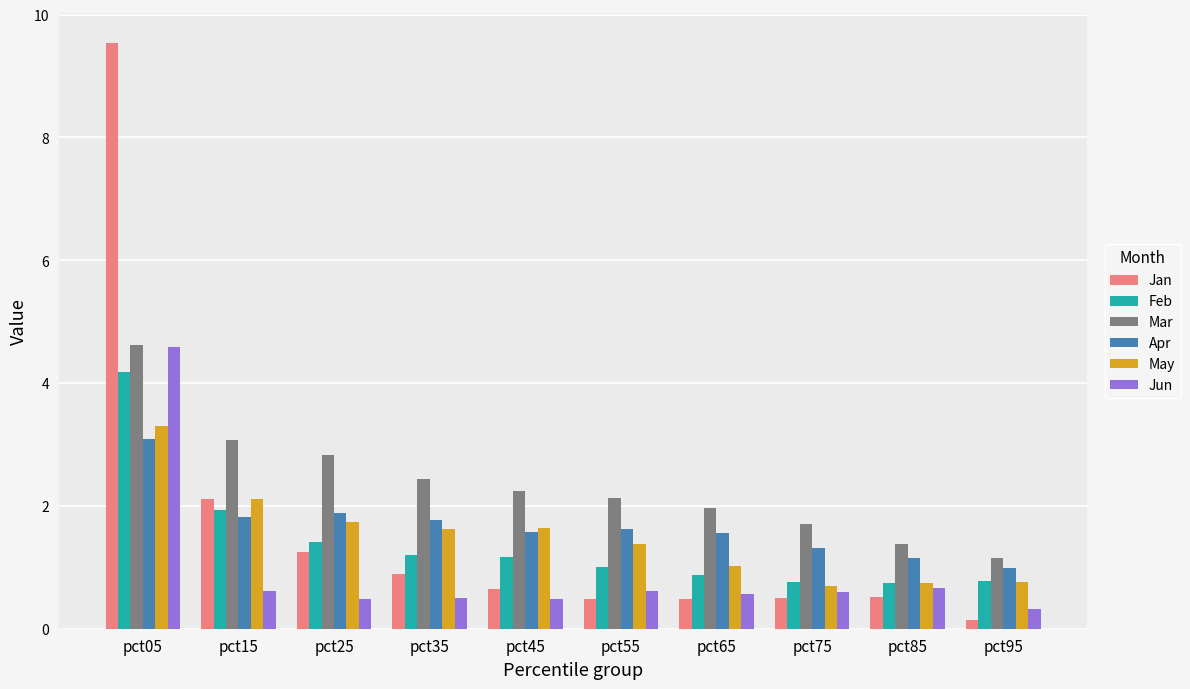

At which category does the chart reach its minimum across all series?

pct95